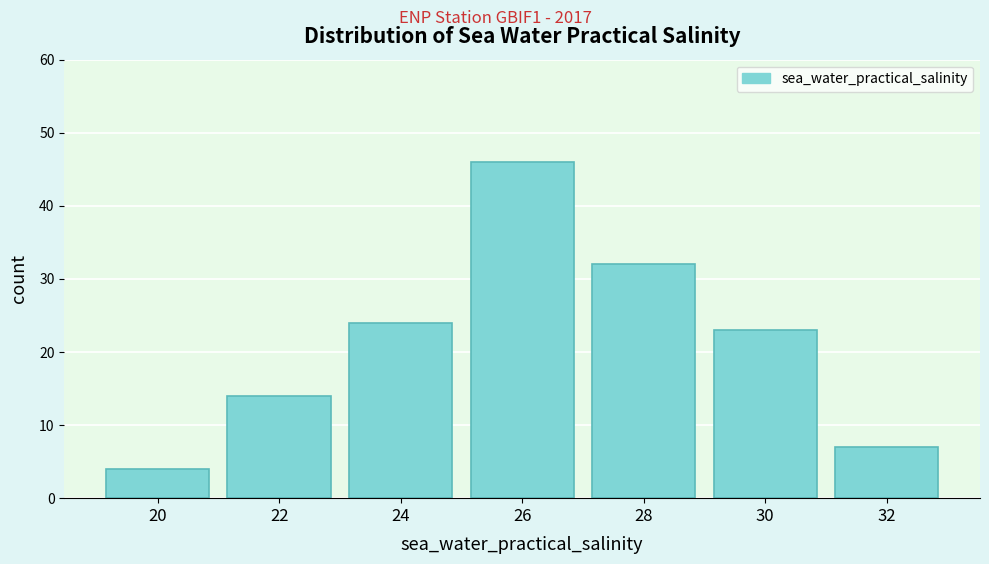

Reading left to right, extract all data points from this chart.

20=4	22=14	24=24	26=46	28=32	30=23	32=7